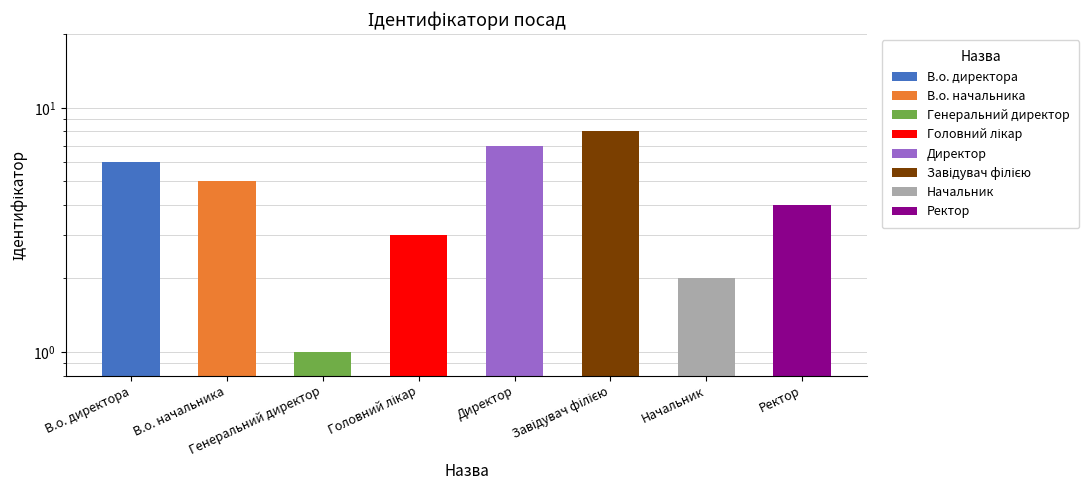

Which category has the highest value across all series?

Завідувач філією